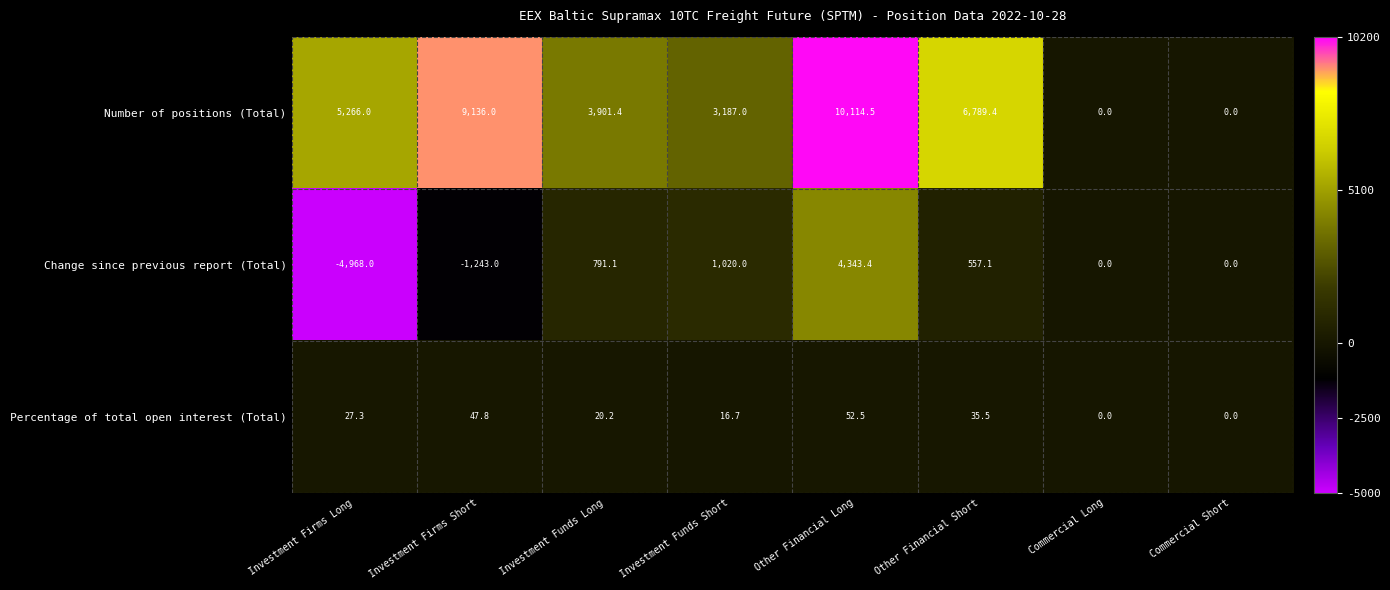

List the series in order of their peak value, lowest first.

Percentage of total open interest (Total), Change since previous report (Total), Number of positions (Total)